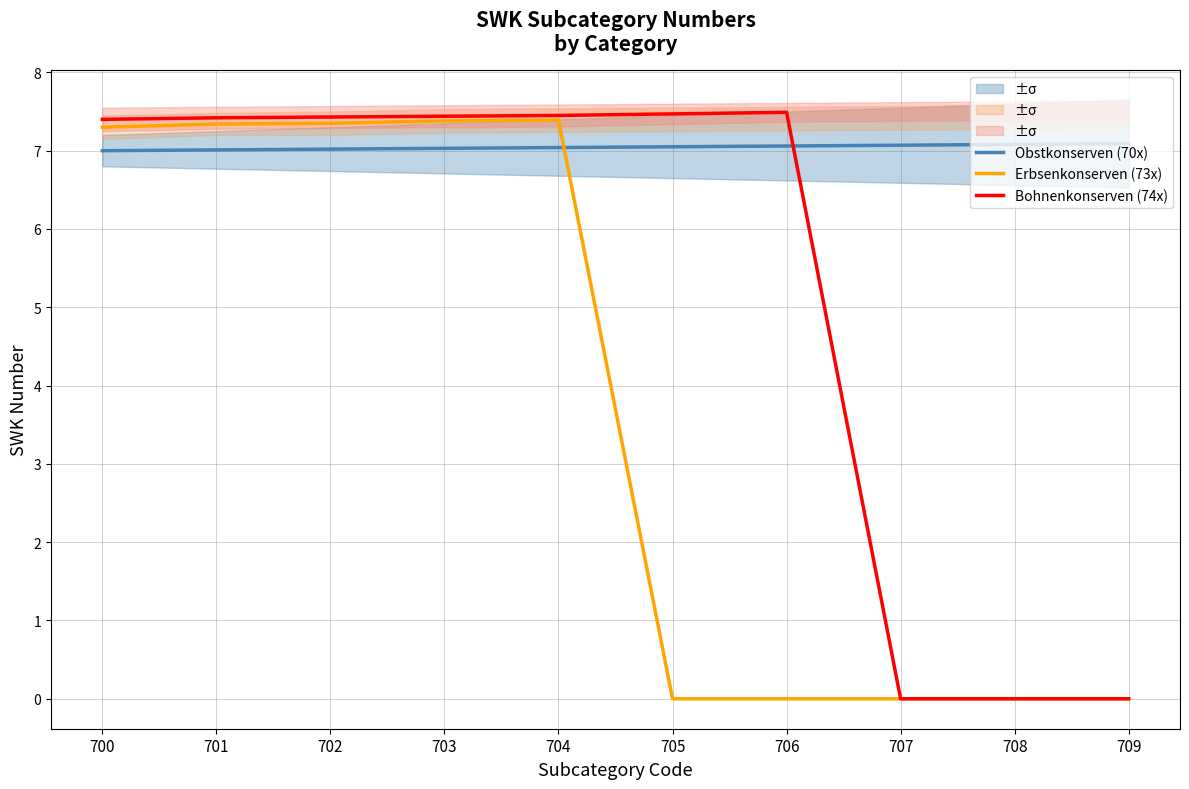

What is the average value of the Obstkonserven (70x) series?

7.0